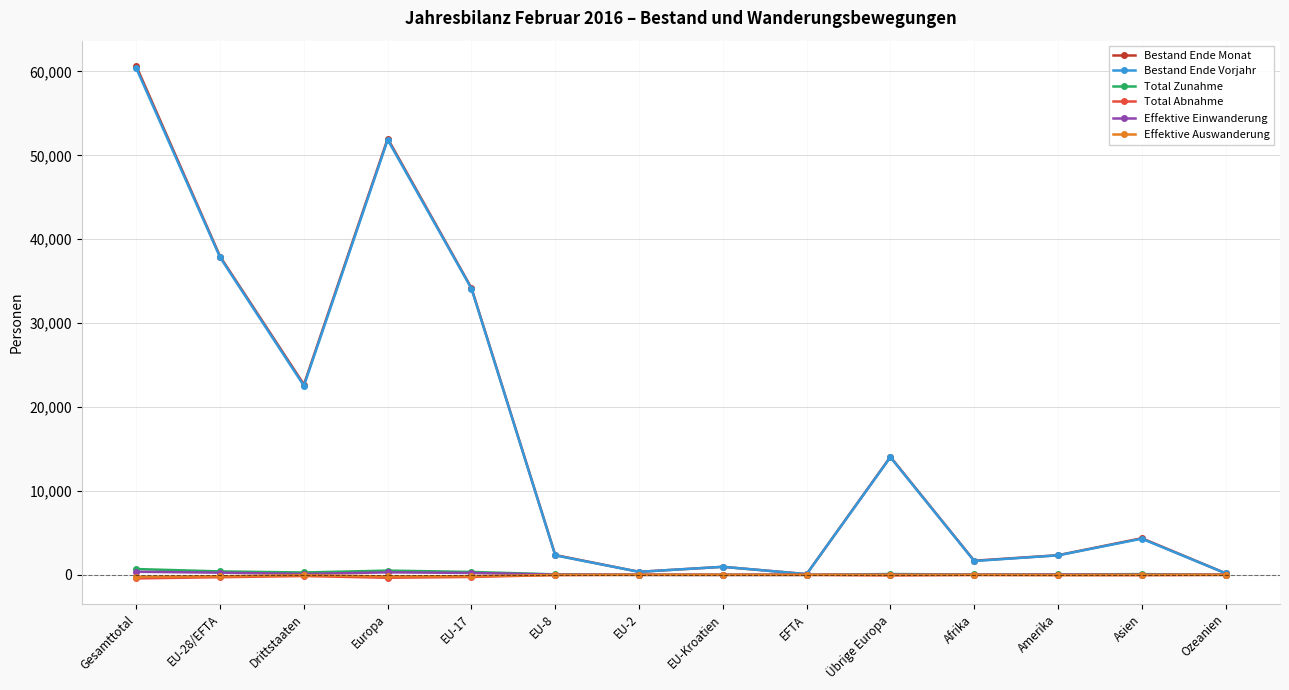

Which series has the largest range (max minus min)?

Bestand Ende Monat